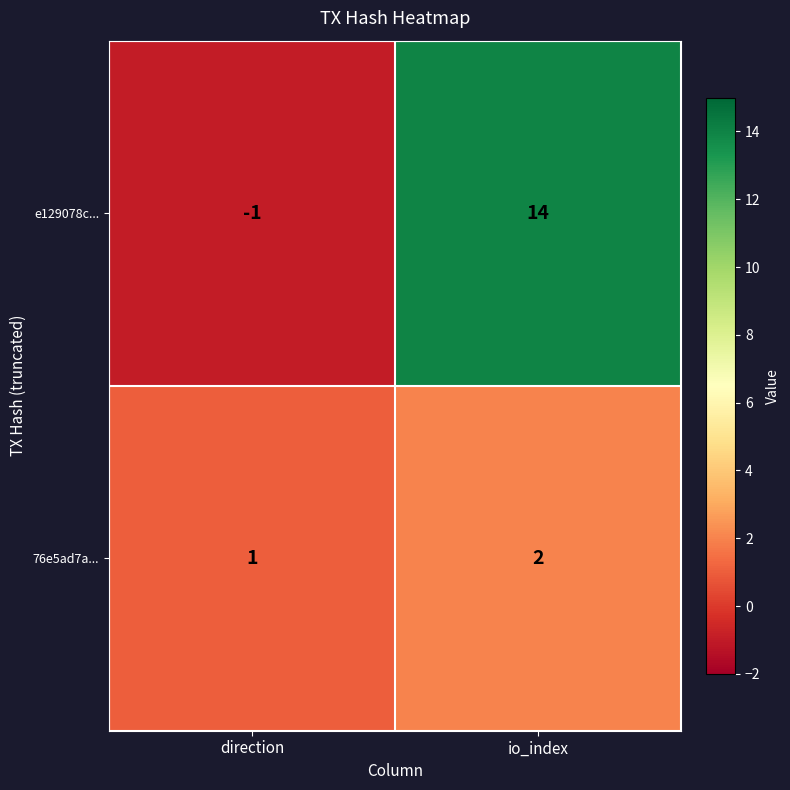

Reading left to right, transcribe all the data shown in this chart.

e129078c...: direction=-1	io_index=14
76e5ad7a...: direction=1	io_index=2